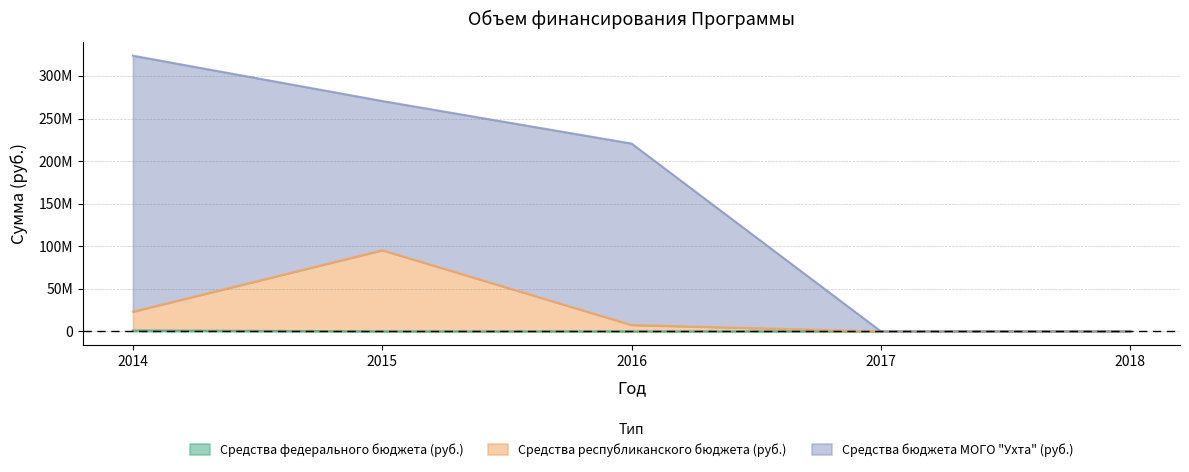

What is the sum of all Средства республиканского бюджета (руб.) values?

125899479.3